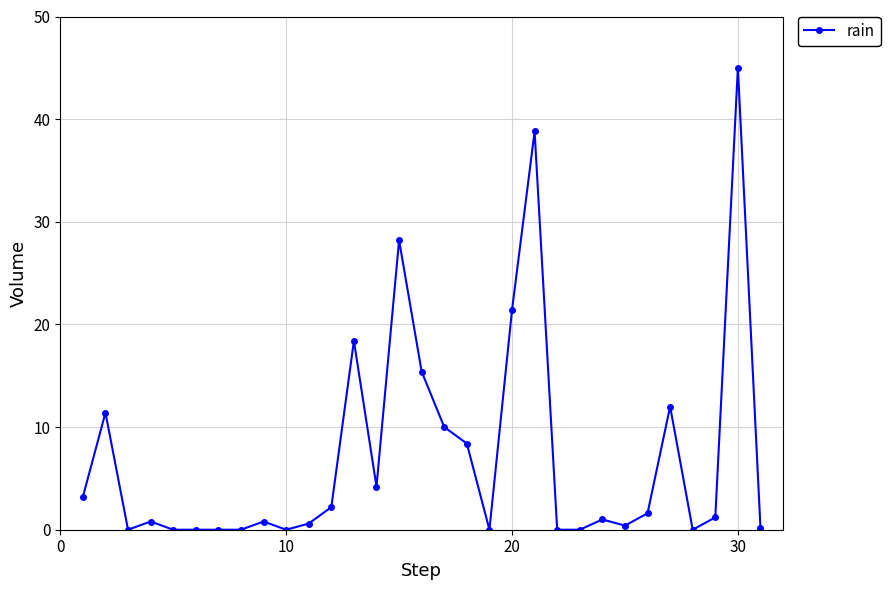

What is the maximum value shown in the chart?

45.0